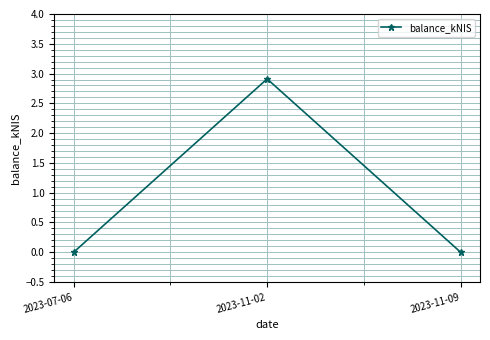

Reading left to right, extract all data points from this chart.

0.0	2.9	0.0